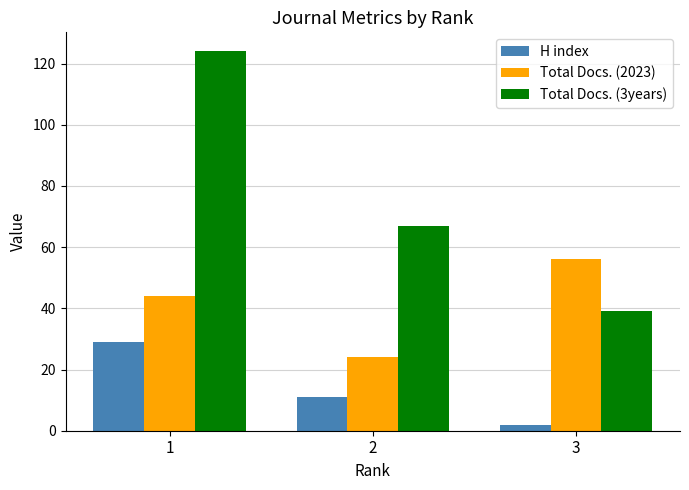

At which category is the sum across all series the highest?

1